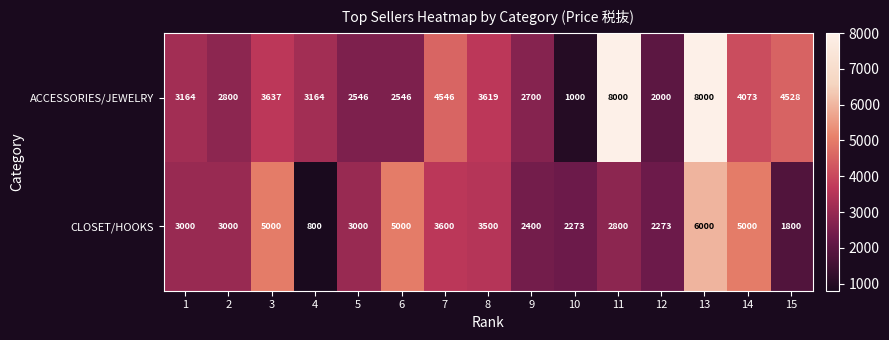

What is the smallest value displayed?

800